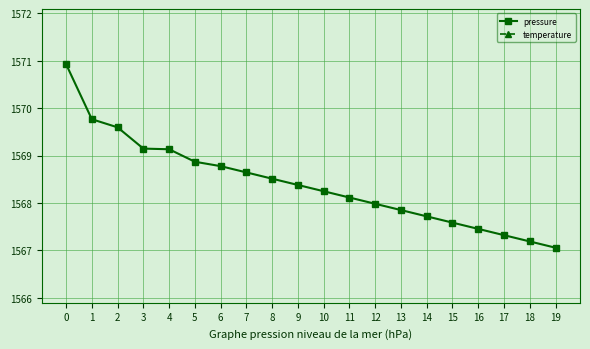

What is the change in value from 2 to 14?

-1.9